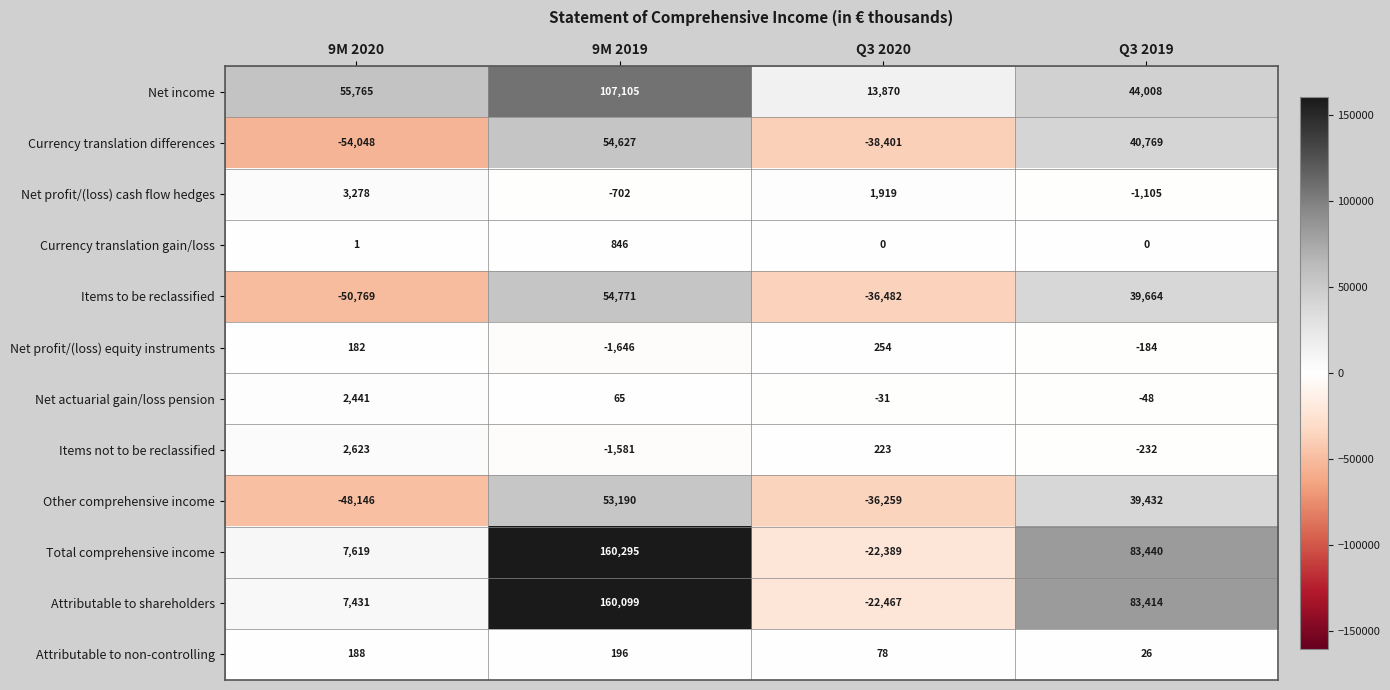

At which label is Net profit/(loss) cash flow hedges closest to 1086?

Q3 2020